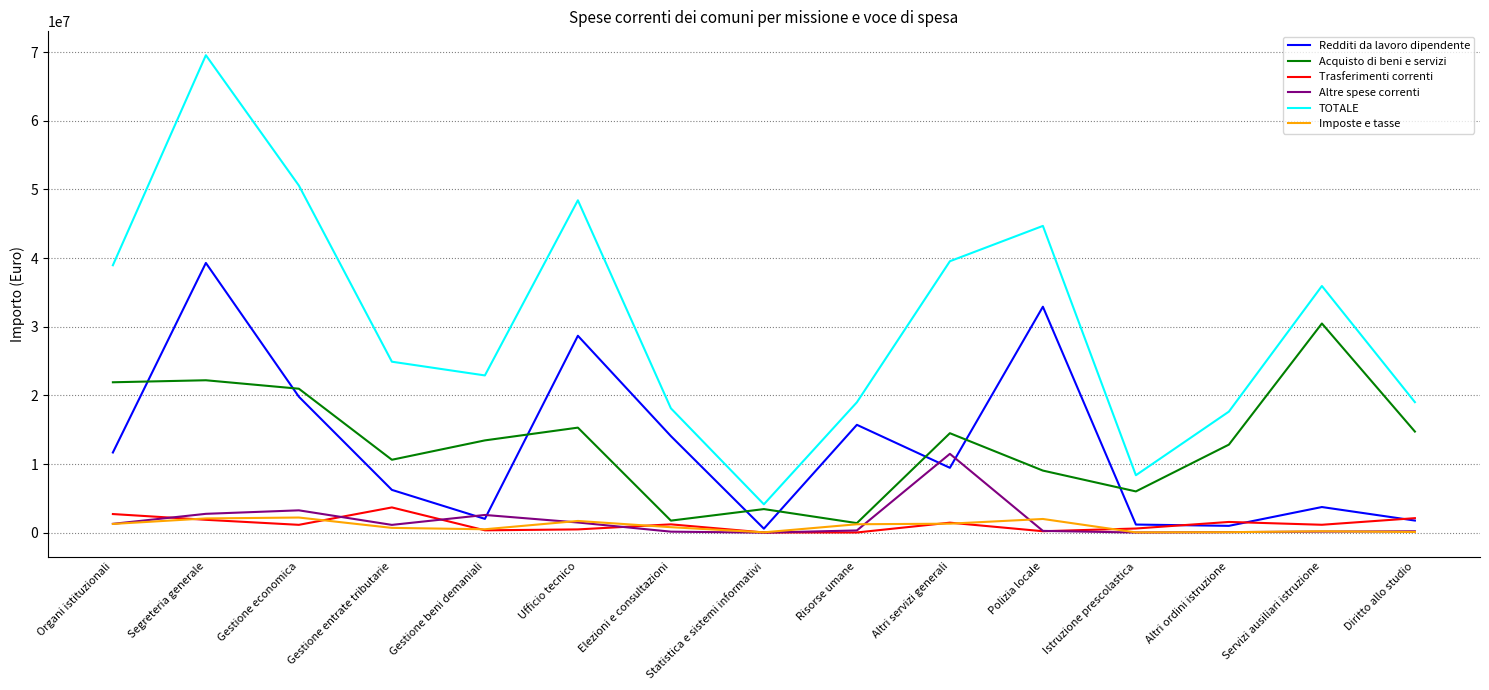

At which category is the sum across all series the highest?

Segreteria generale